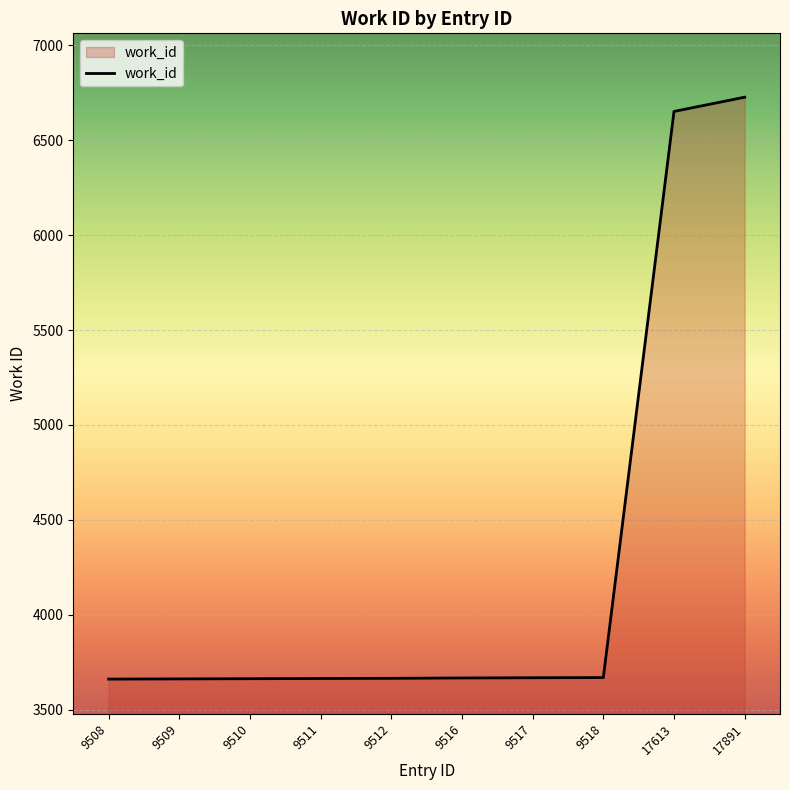

What is the ratio of the value at 17613 to the value at 9518?

1.8